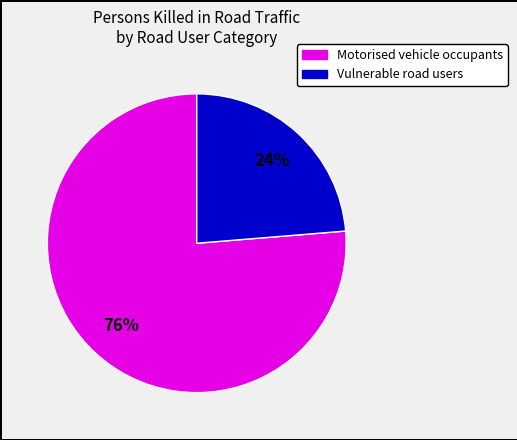

Is there a majority slice in this chart?

Yes